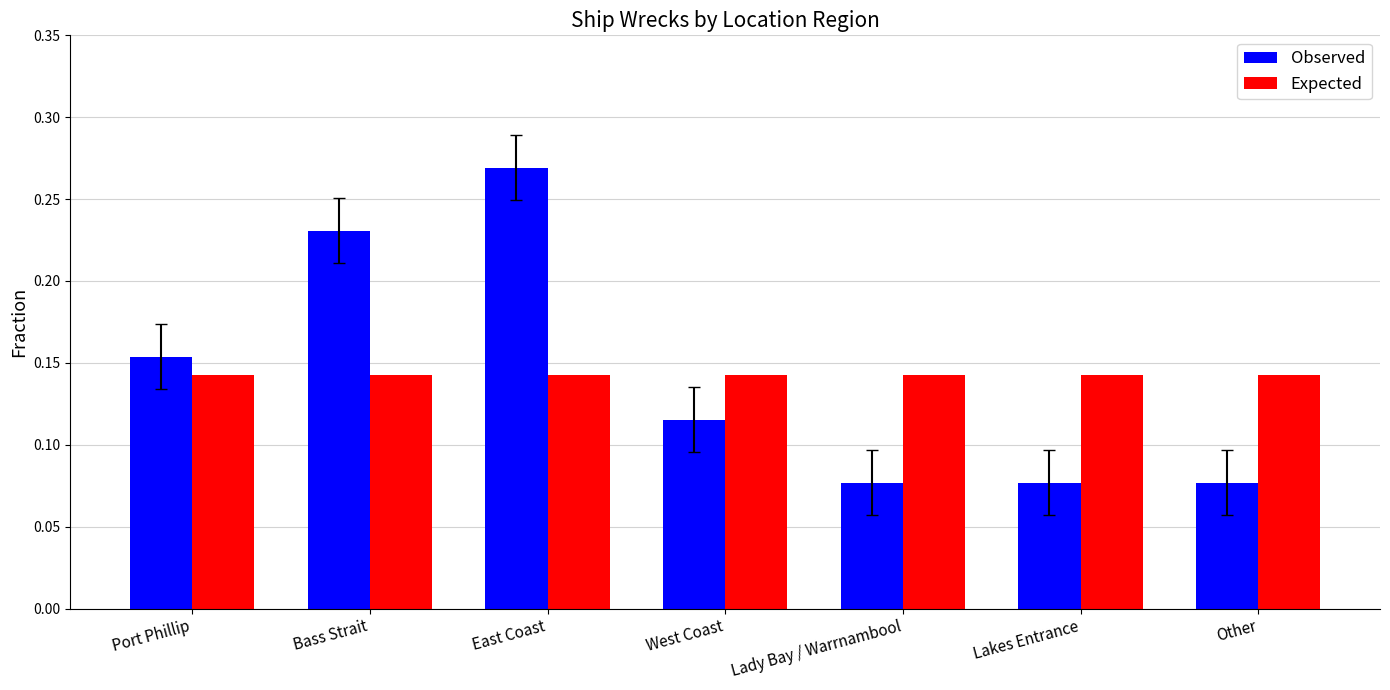

Are the bars grouped side by side (vs. stacked)?

Yes